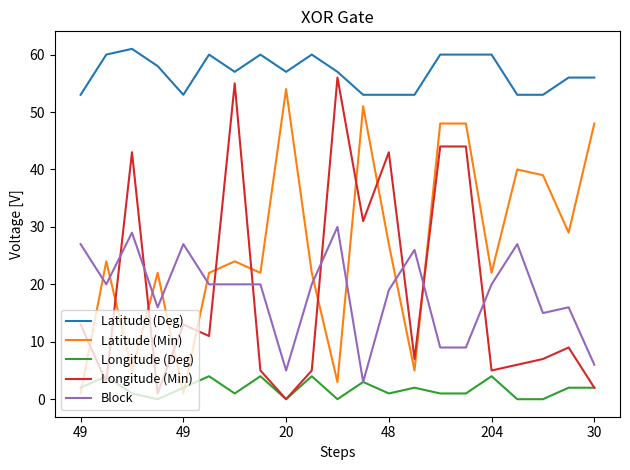

What is the lowest value of the Block series?

3